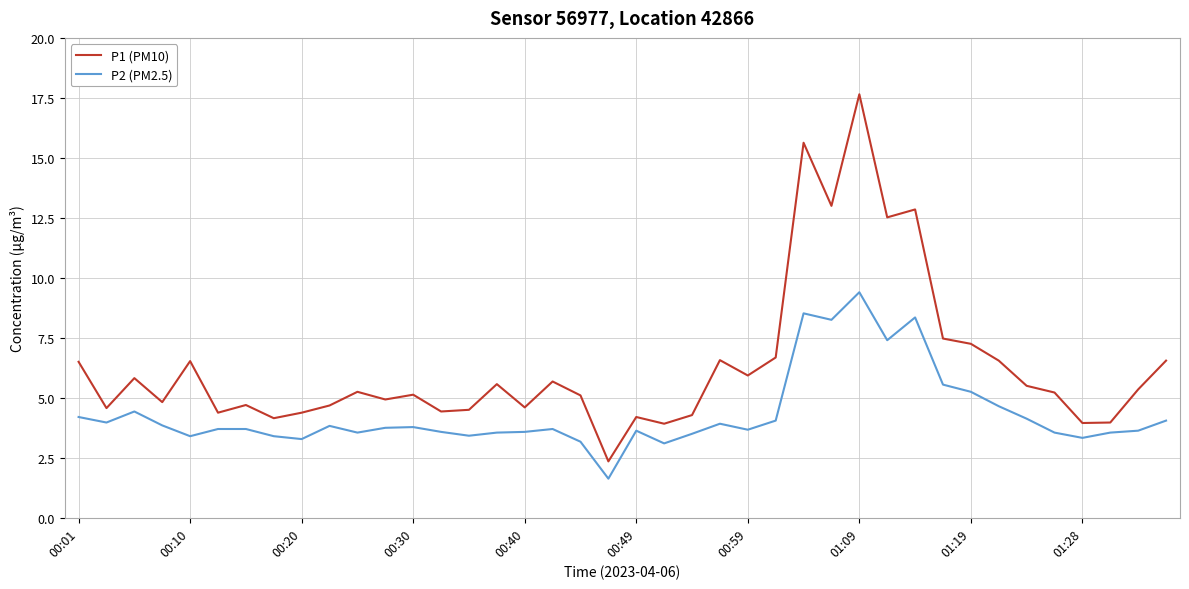

Which series has the largest total across all categories?

P1 (PM10)